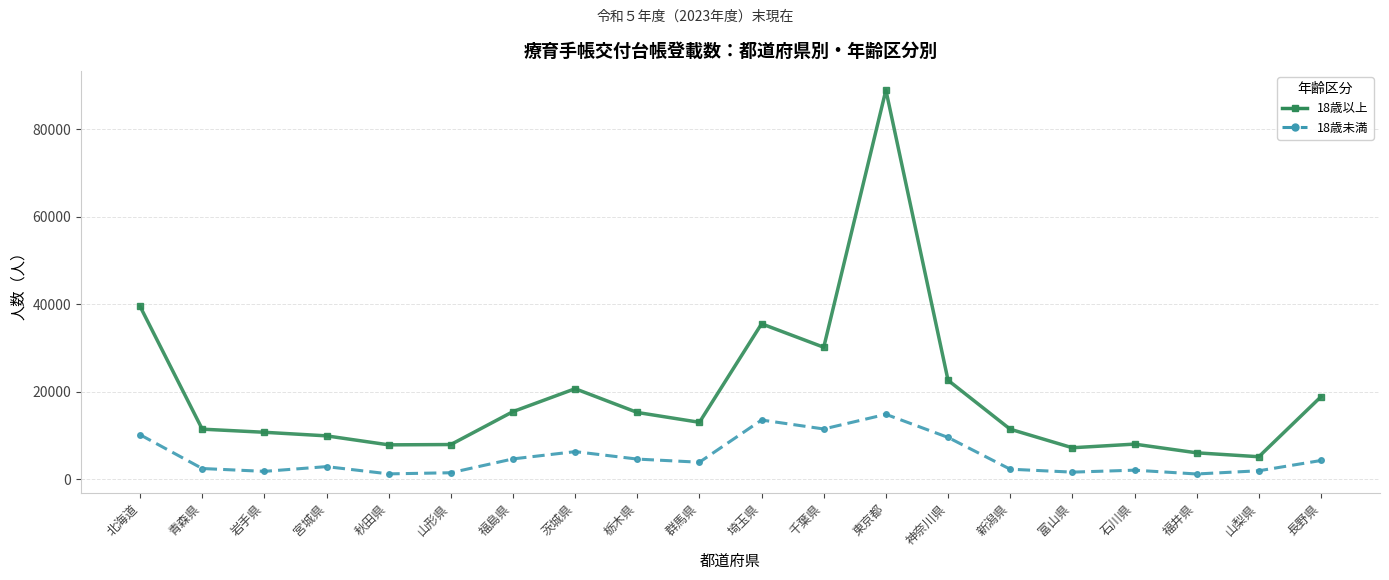

At which label does 18歳未満 first exceed 3948?

北海道